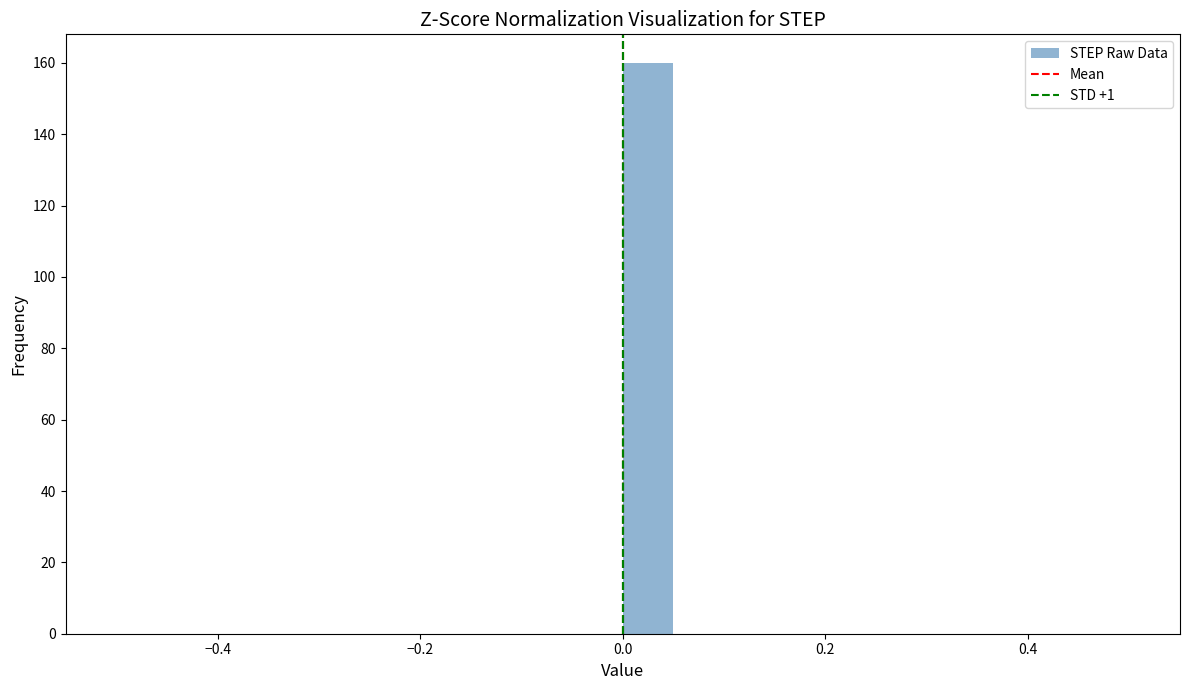

Read against the x-axis, roughly where is the centre of the tallest bar?

0.02